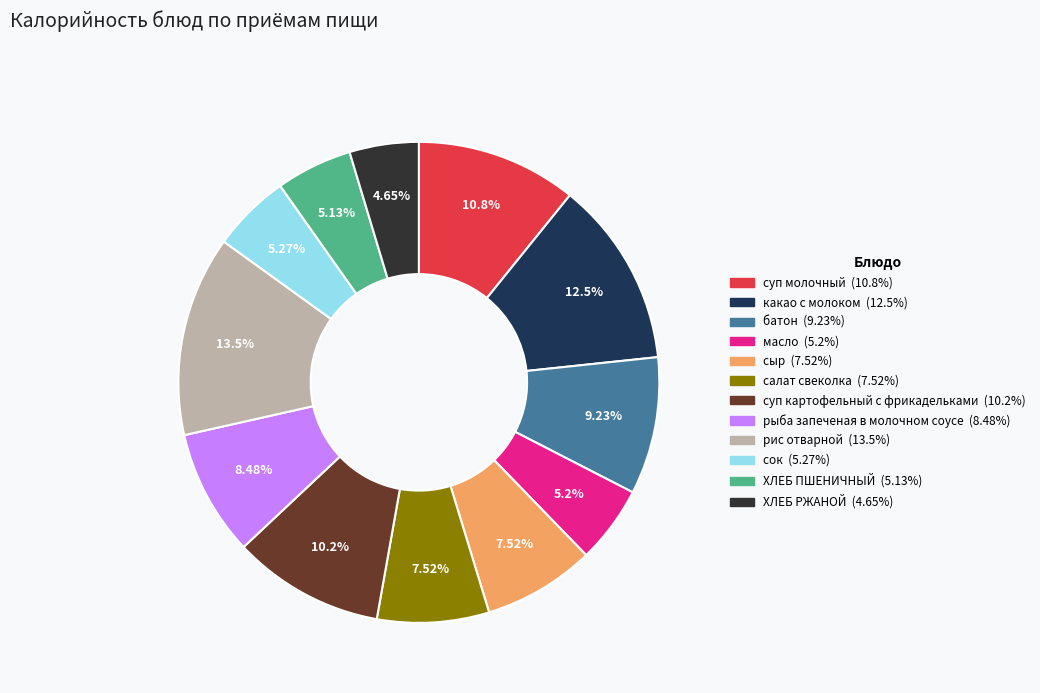

Combined, do батон and рыба запеченая в молочном соусе account for over 50%?

No